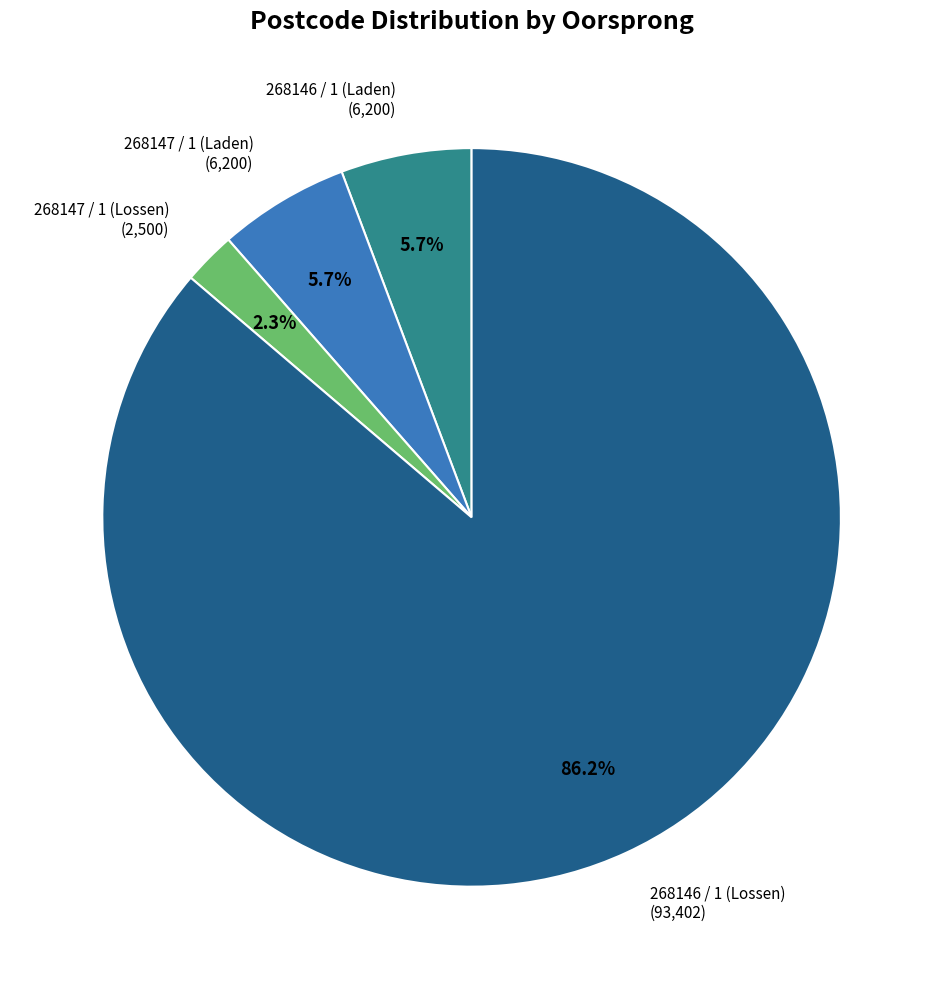

True or false: 268146 / 1 (Lossen) accounts for 86% of the total.

True